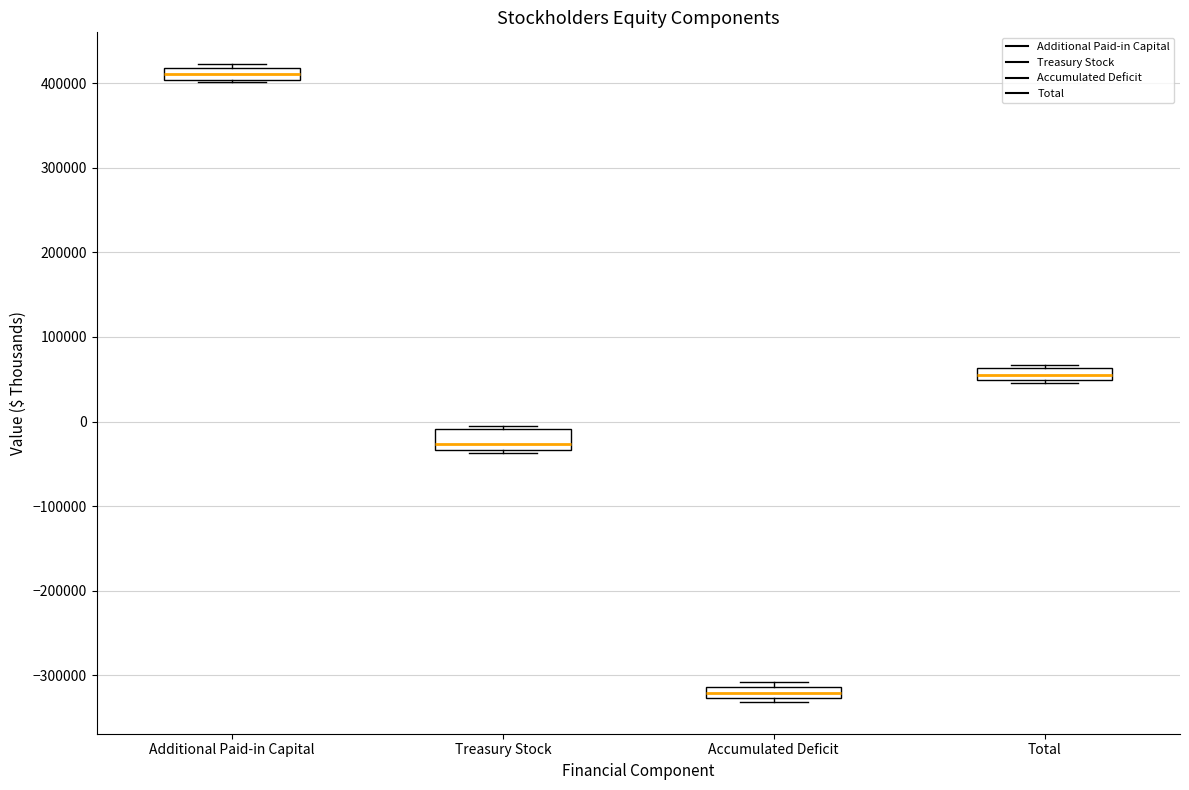

Where is the upper edge of the box for Additional Paid-in Capital on the y-axis? The values are not printed on the chart, so give them approximately, as read against the axis.

420000